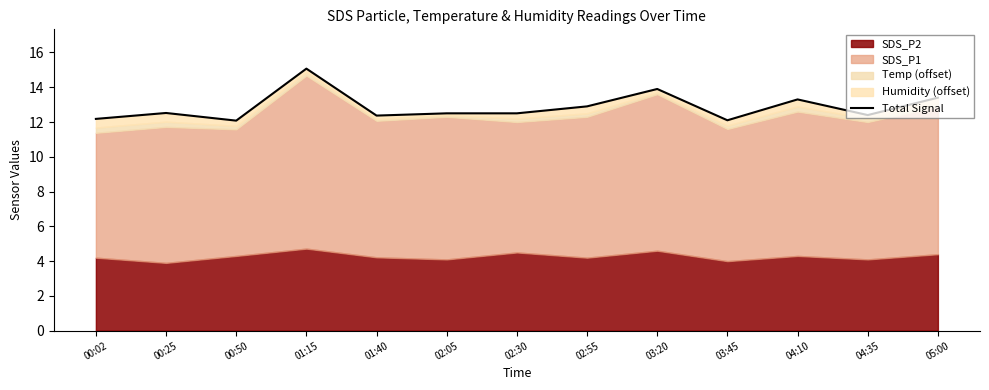

Which category has the lowest value across all series?

00:50